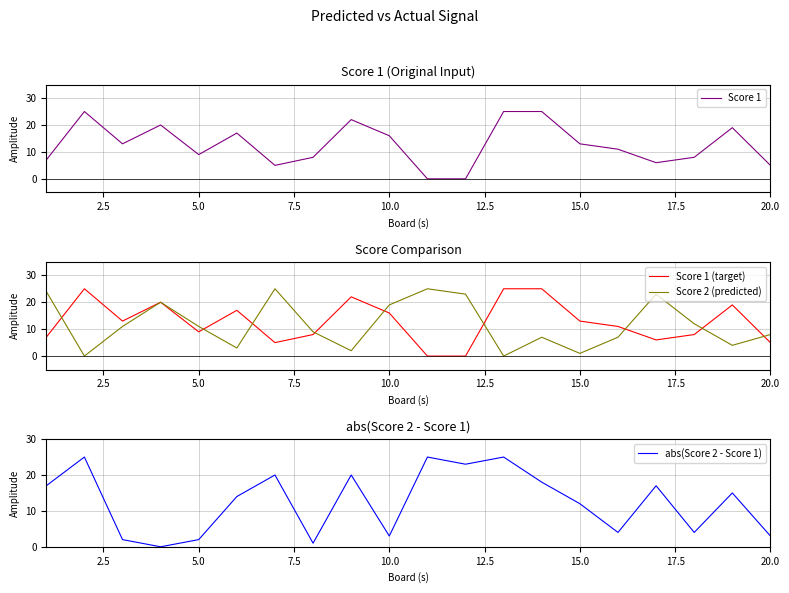

What is the difference between the Score 1 (target) values at 5.0 and 10.0?

7